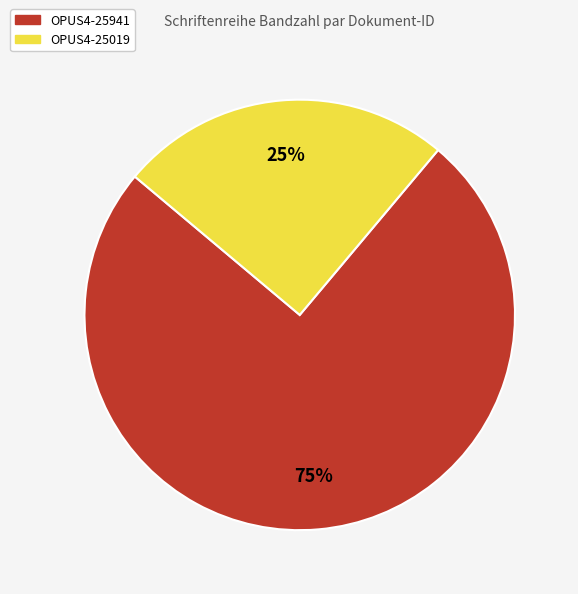

Count the number of slices in the pie.

2